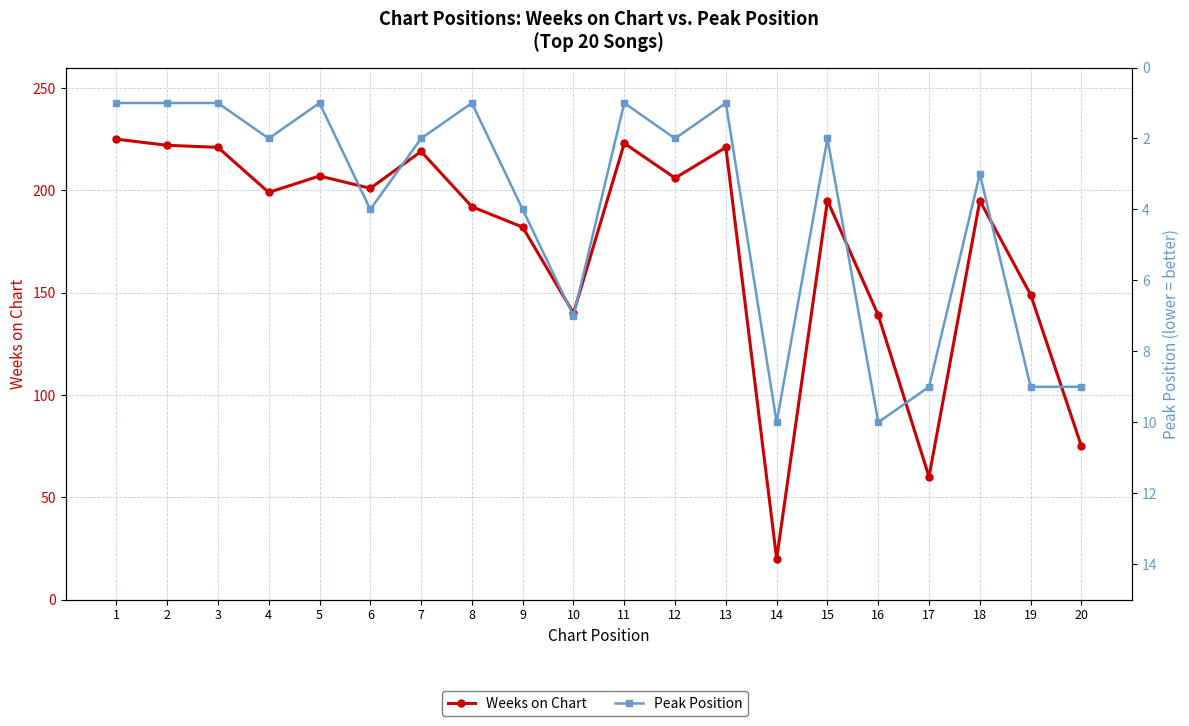

True or false: Weeks on Chart and Peak Position cross at least once.

False